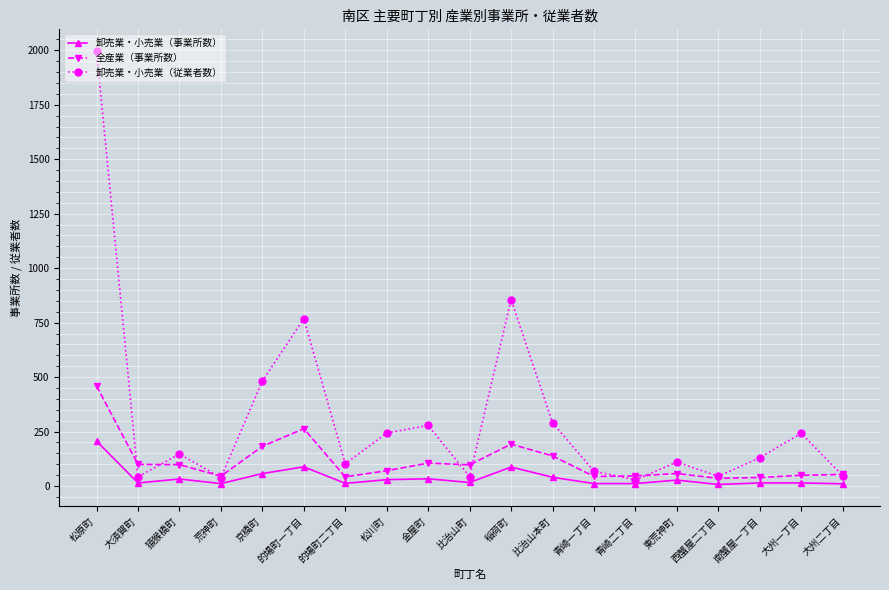

Which category has the highest value across all series?

松原町